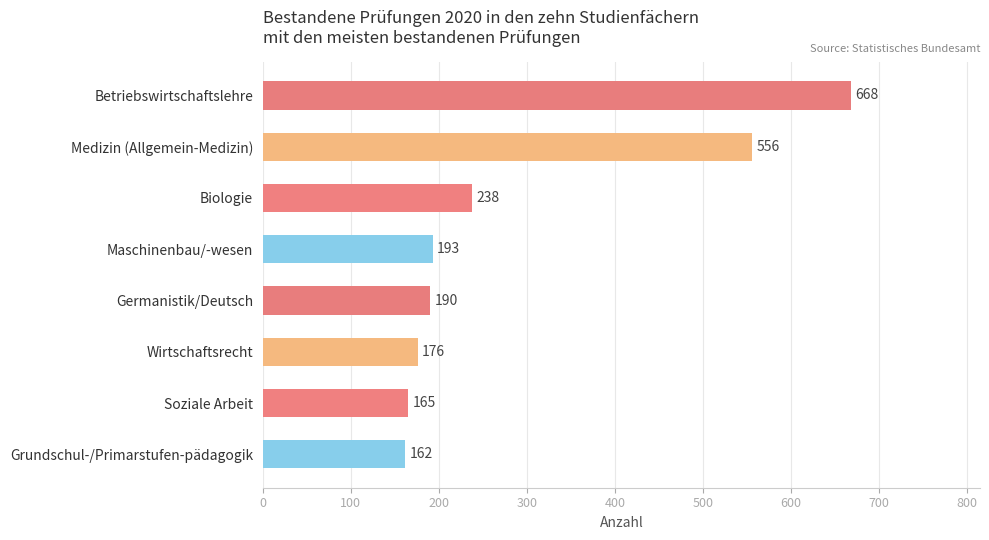

What is the difference between the second highest and second lowest values?

391